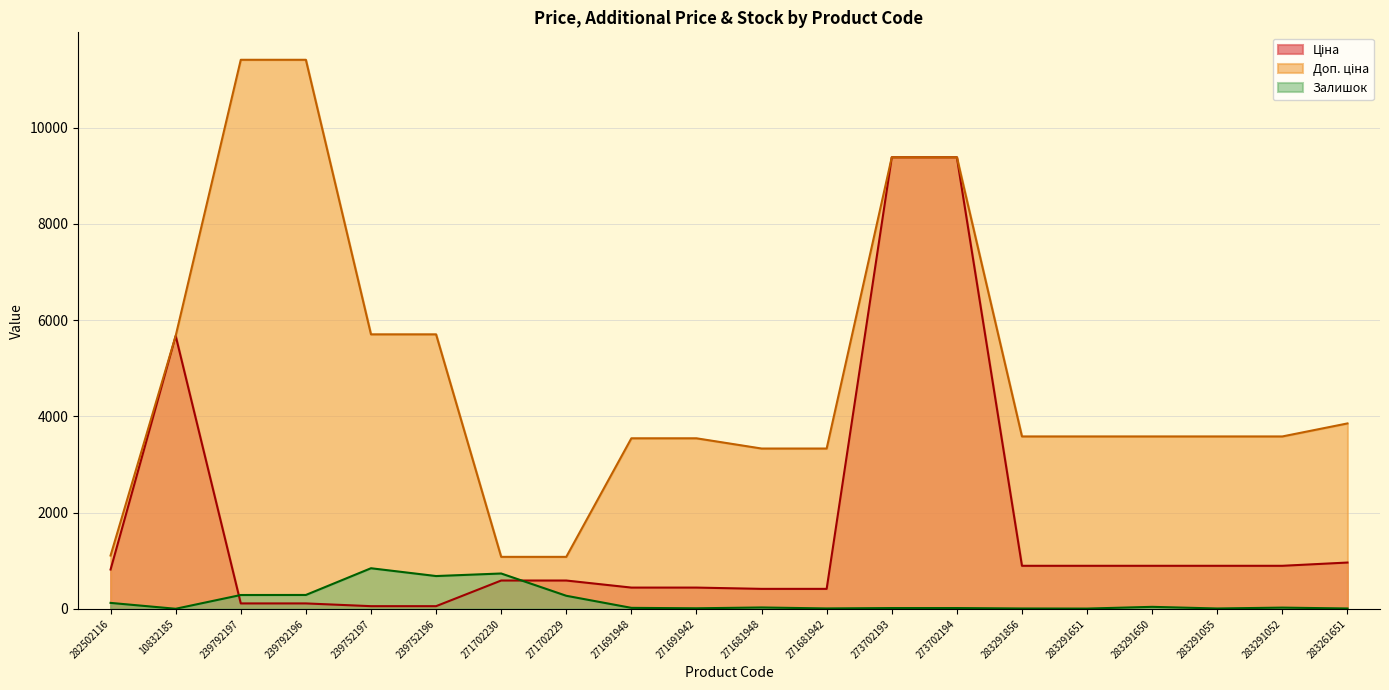

Does the chart display data point markers on the line(s)?

No